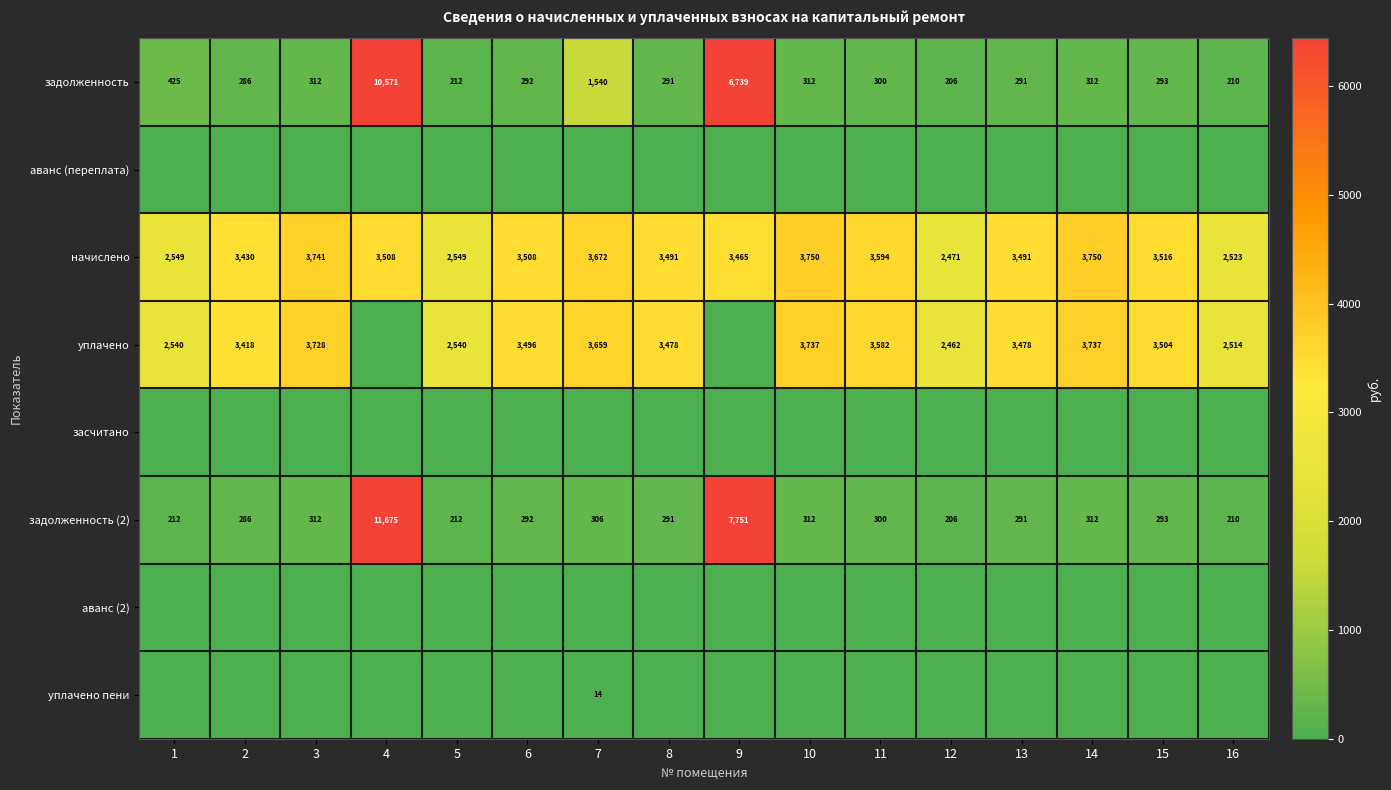

Which label corresponds to the smallest value in the chart?

1